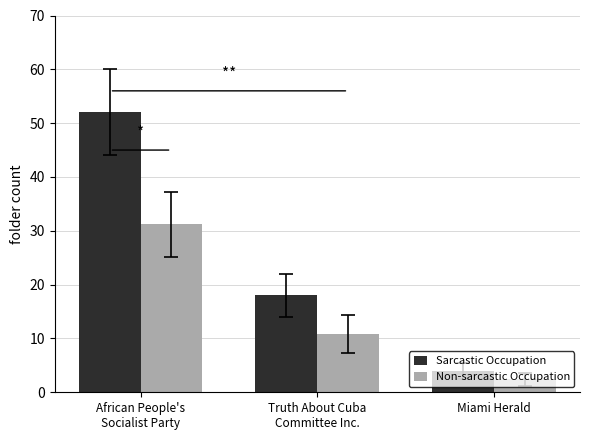

What is the difference between the maximum and minimum values in the Non-sarcastic Occupation series?

28.8